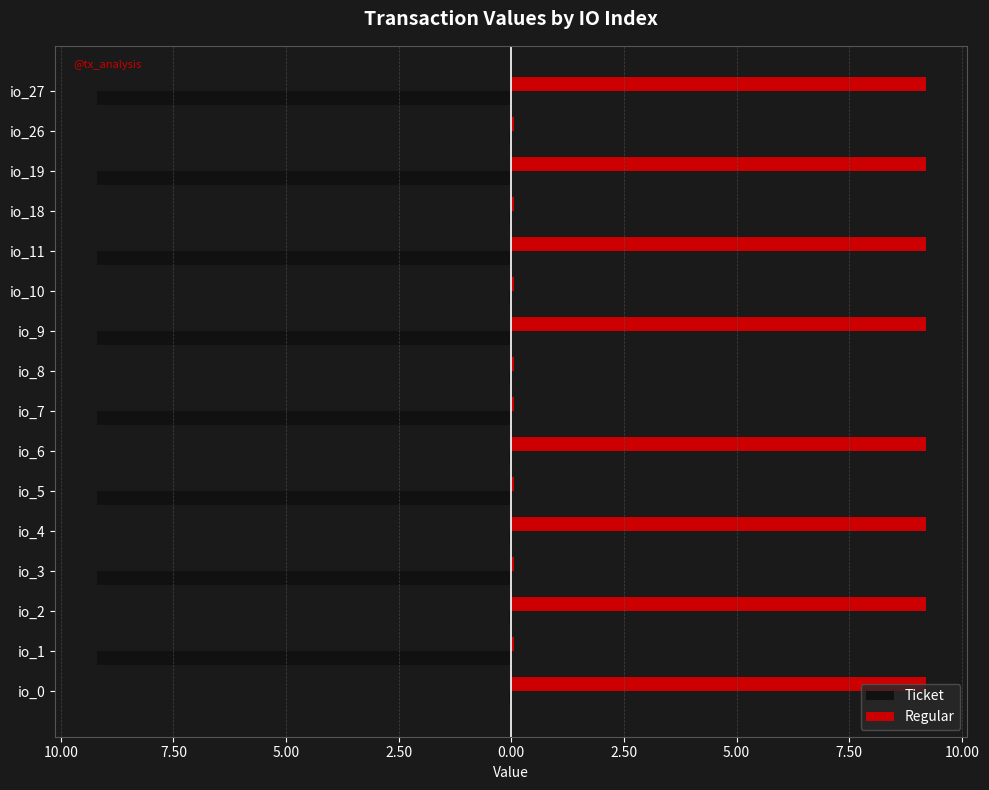

What are all the series names shown in the legend?

Ticket, Regular